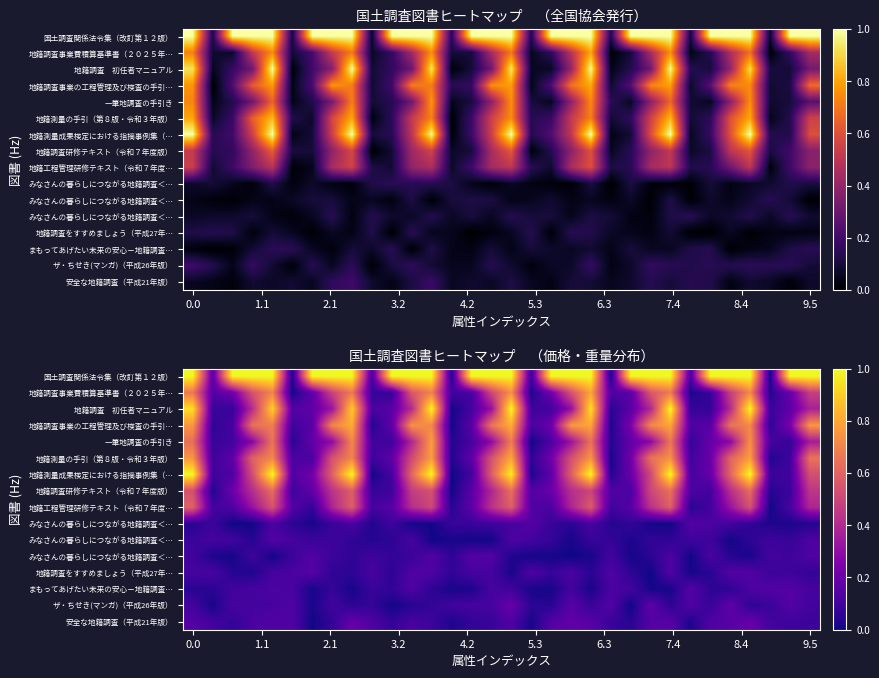

At which category is the sum across all series the highest?

16